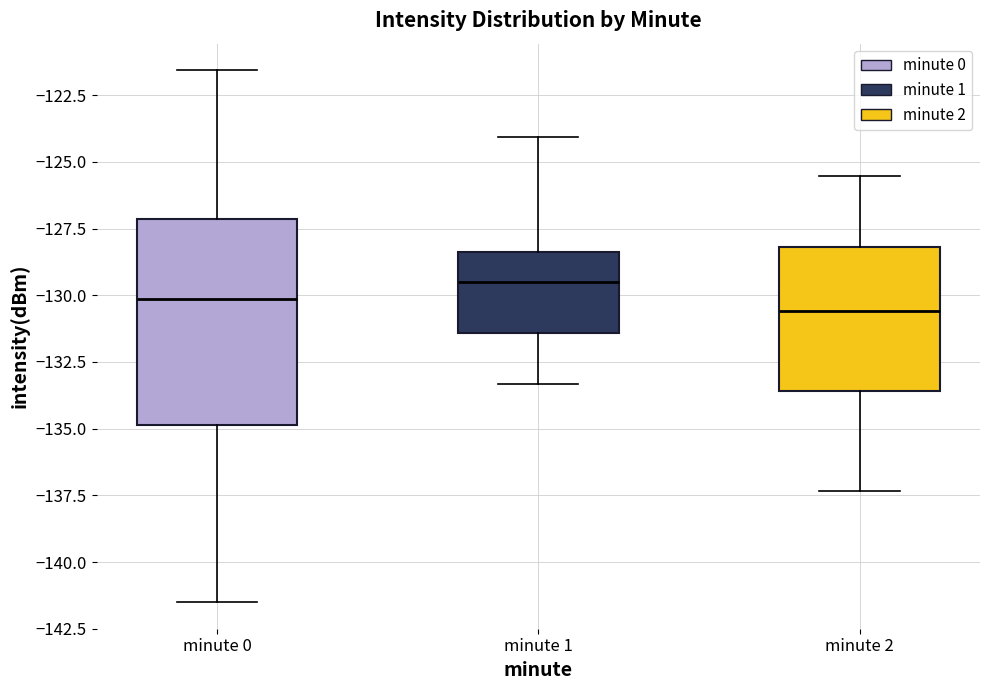

Comparing the boxes themselves (not the whiskers), which one is the tallest?

minute 0